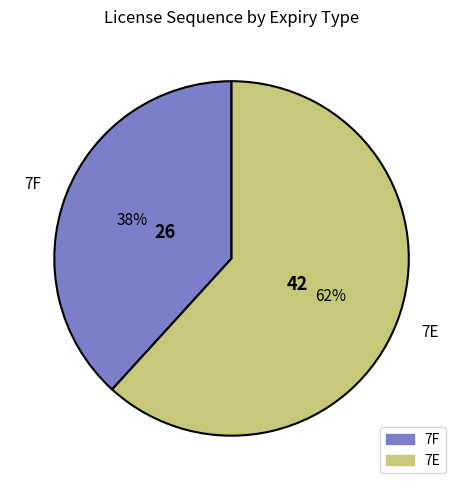

Is the sum of 7E and 7F greater than half?

Yes